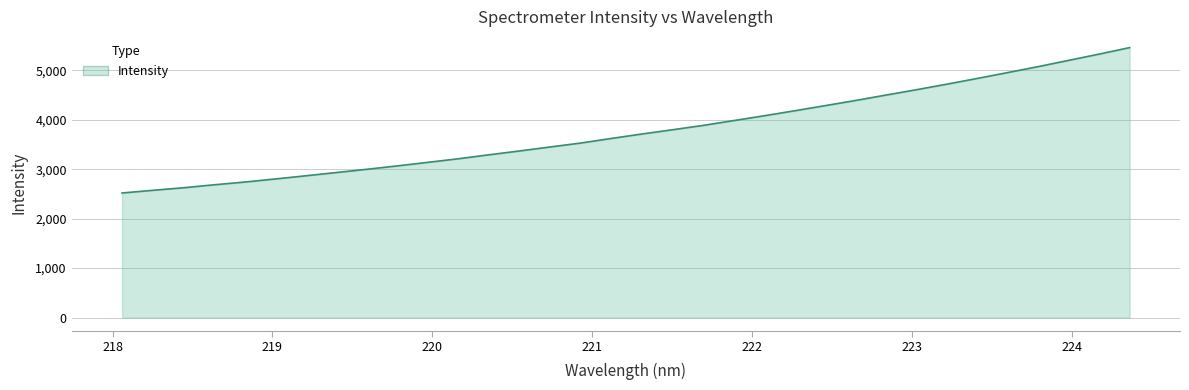

What is the smallest value displayed?

2519.5